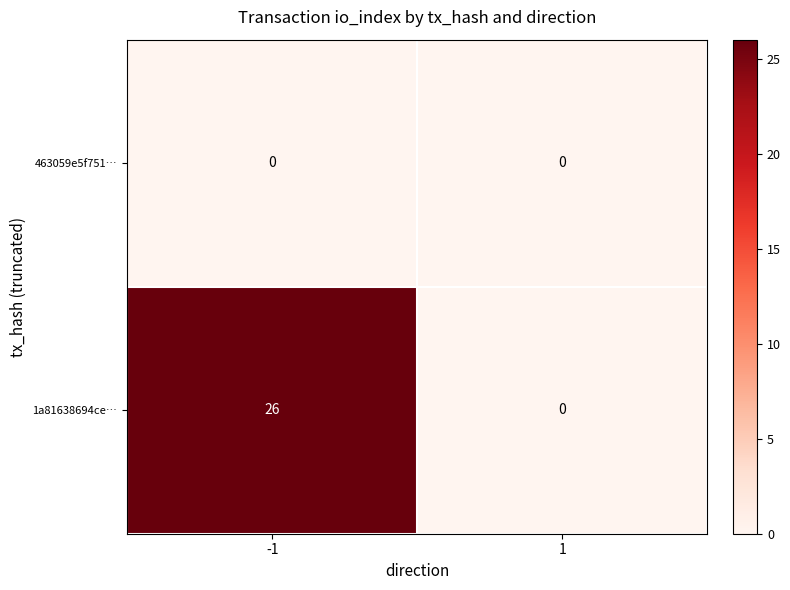

Read the 1a81638694ce… value at -1, to the nearest 10.

30